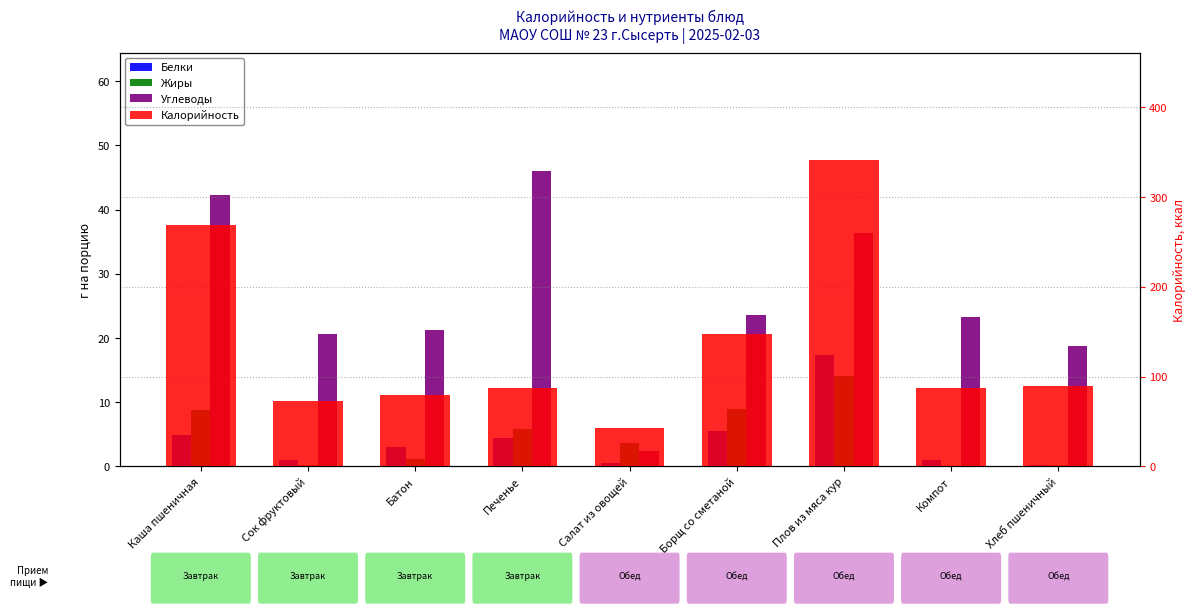

What is the minimum value shown in the chart?

0.1